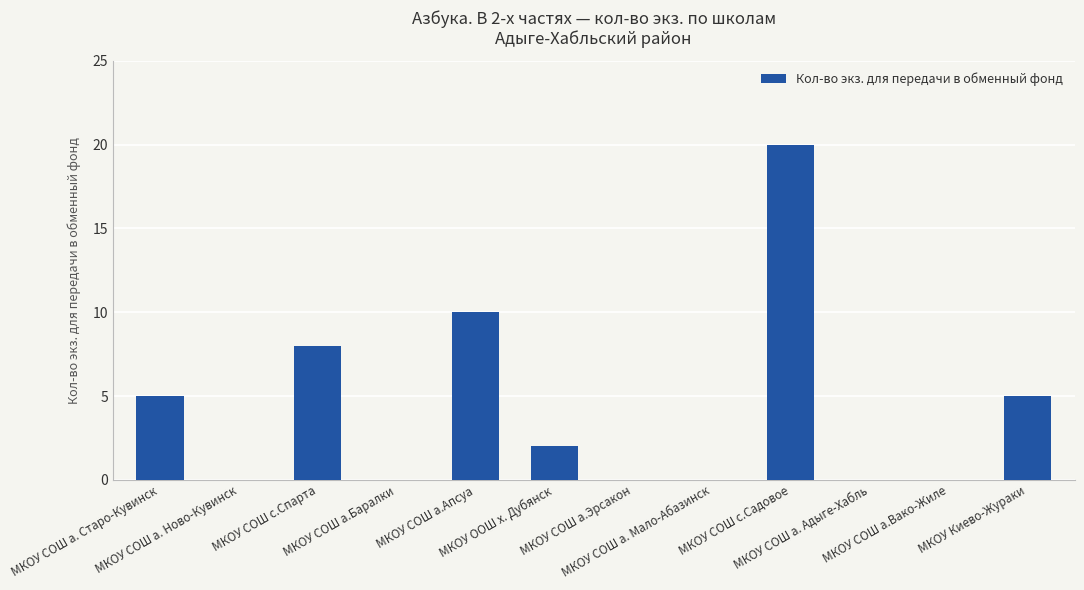

Count the number of categories in the chart.

12